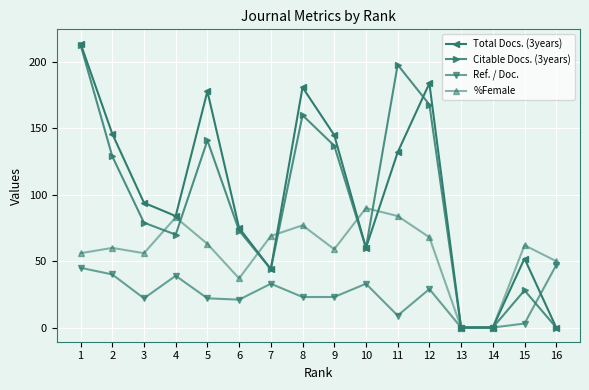

Is the value of Citable Docs. (3years) at 8 greater than the value of Total Docs. (3years) at 3?

Yes